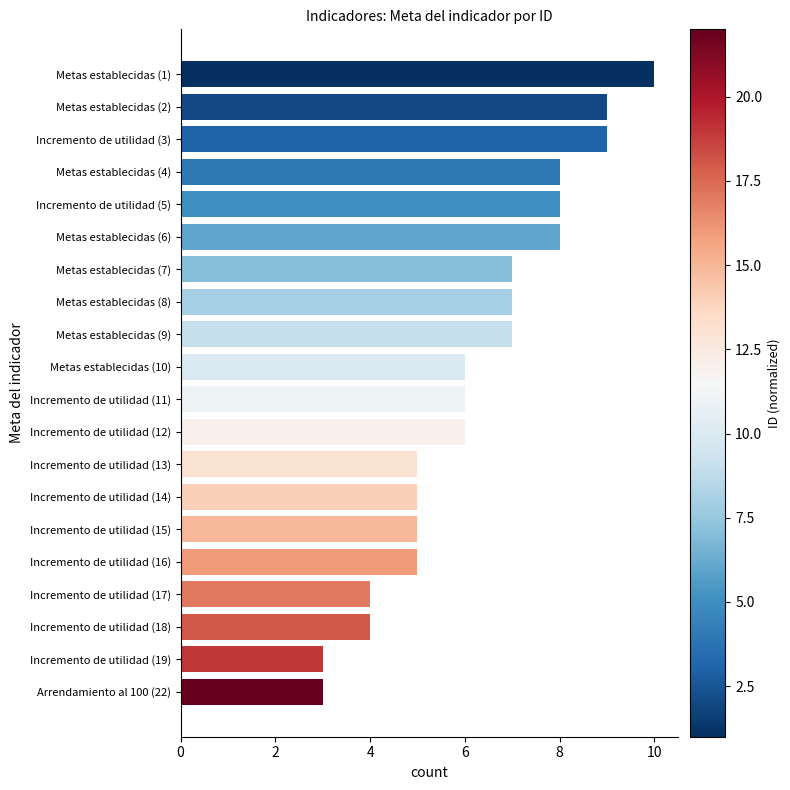

Which has a higher value, Arrendamiento al 100 (22) or Incremento de utilidad (15)?

Incremento de utilidad (15)